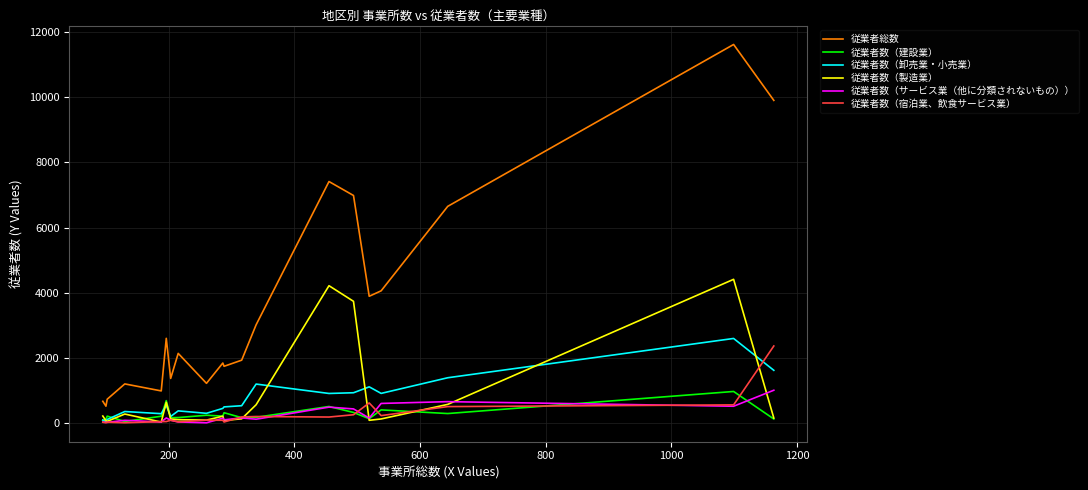

Which series has the largest range (max minus min)?

従業者総数